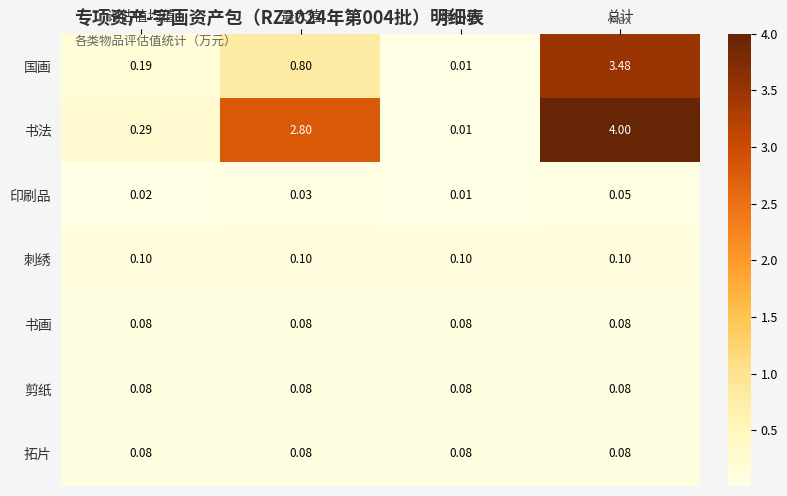

At which category is the sum across all series the highest?

总计